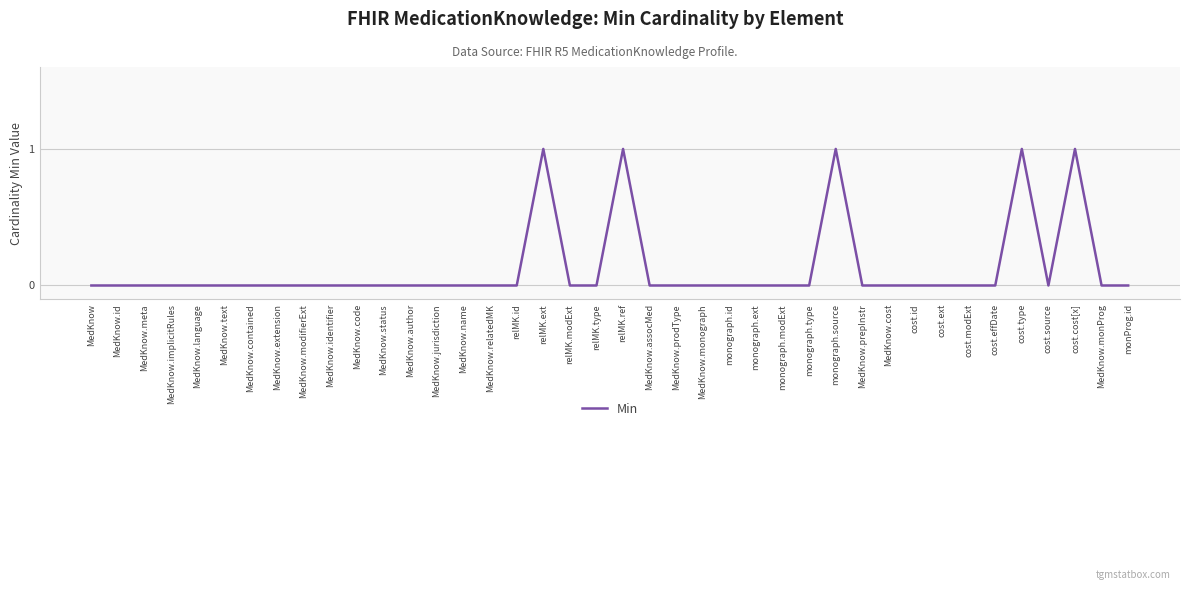

The chart shows a value of -1 at cost.source. True or false?

False